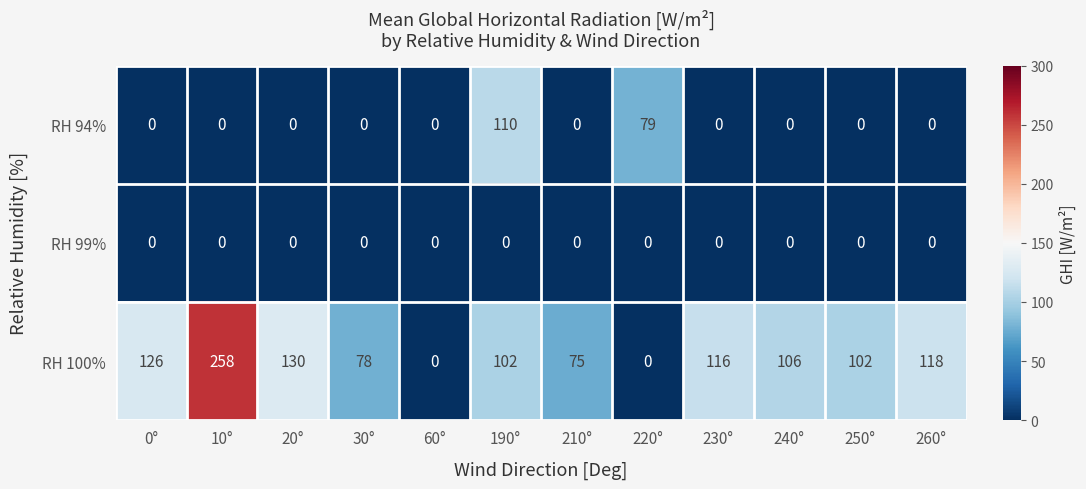

True or false: RH 99% has a value of 0 at 210°.

True